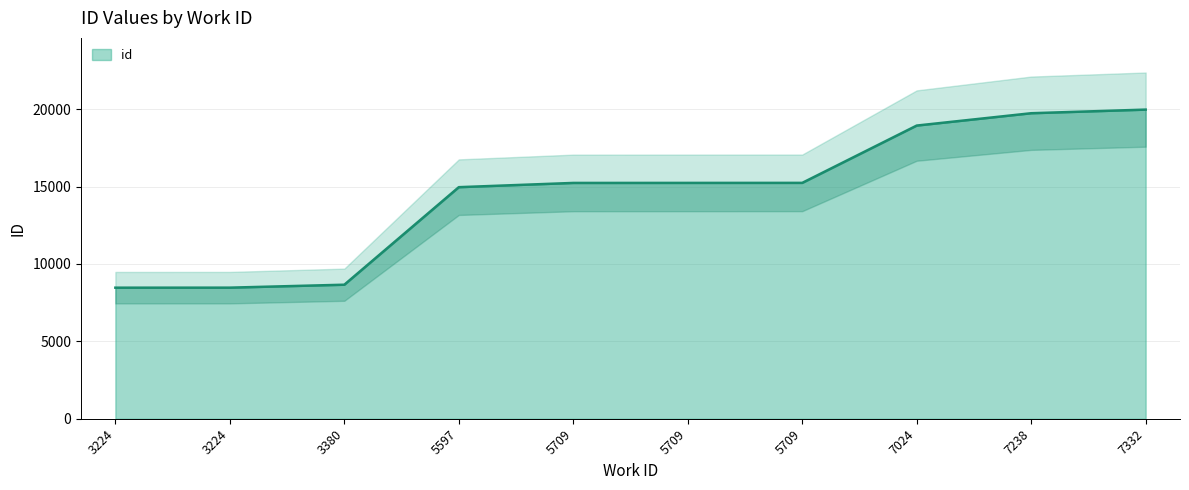

Which has a higher value, 5709 or 7238?

7238